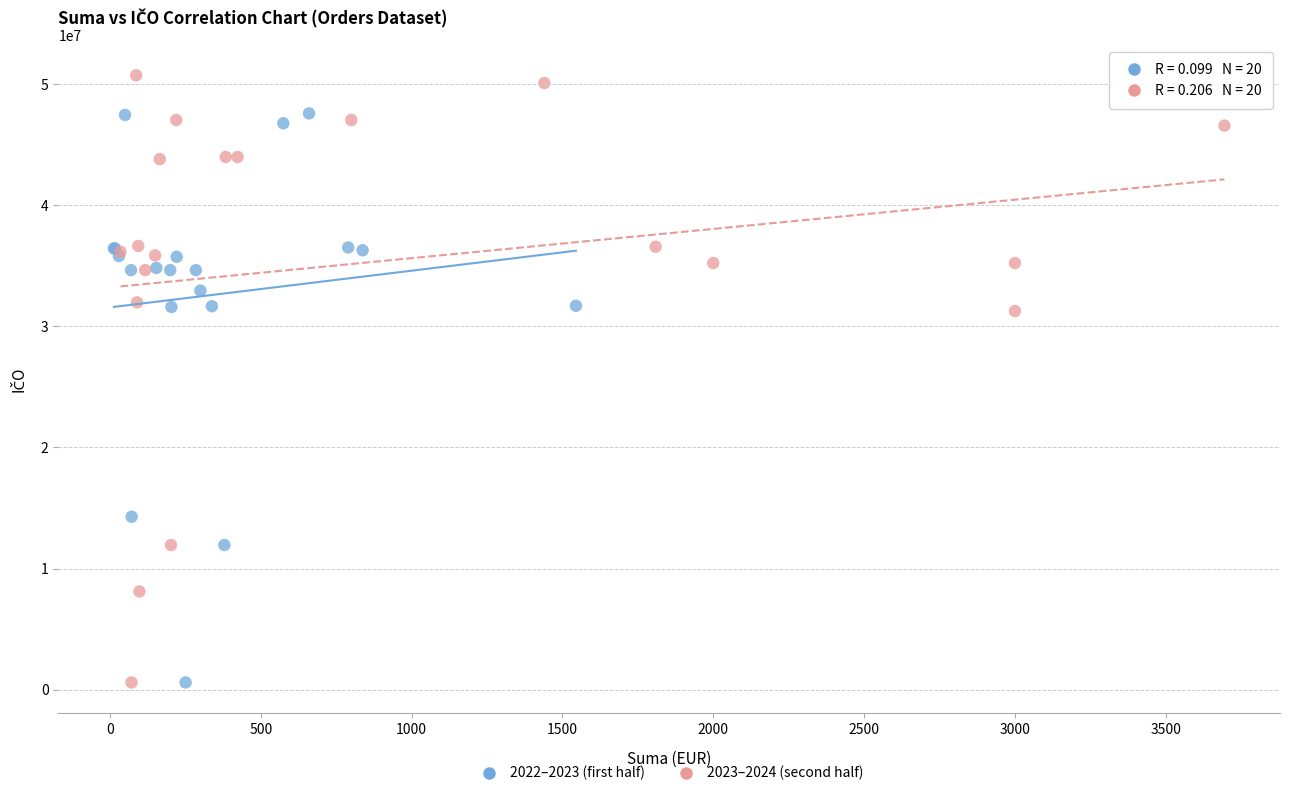

What are all the series names shown in the legend?

2022–2023 (first half), 2023–2024 (second half)